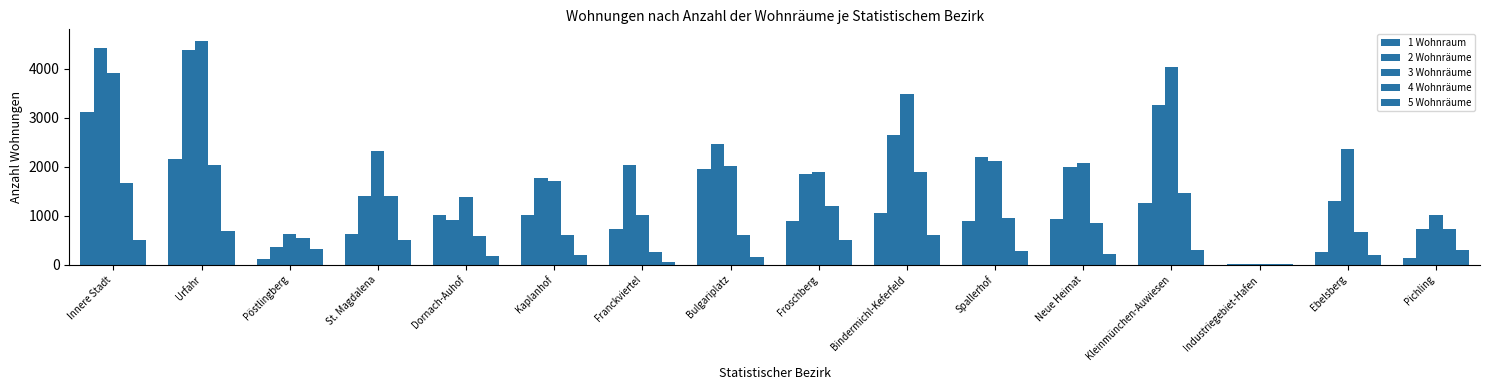

Reading left to right, list all the values displayed in this chart.

1 Wohnraum: Innere Stadt=3117	Urfahr=2162	Pöstlingberg=121	St. Magdalena=621	Dornach-Auhof=1011	Kaplanhof=1022	Franckviertel=734	Bulgariplatz=1944	Froschberg=900	Bindermichl-Keferfeld=1064	Spallerhof=894	Neue Heimat=938	Kleinmünchen-Auwiesen=1257	Industriegebiet-Hafen=16	Ebelsberg=261	Pichling=129
2 Wohnräume: Innere Stadt=4426	Urfahr=4388	Pöstlingberg=357	St. Magdalena=1396	Dornach-Auhof=918	Kaplanhof=1780	Franckviertel=2045	Bulgariplatz=2473	Froschberg=1860	Bindermichl-Keferfeld=2654	Spallerhof=2196	Neue Heimat=1999	Kleinmünchen-Auwiesen=3254	Industriegebiet-Hafen=12	Ebelsberg=1304	Pichling=719
3 Wohnräume: Innere Stadt=3924	Urfahr=4581	Pöstlingberg=620	St. Magdalena=2325	Dornach-Auhof=1391	Kaplanhof=1704	Franckviertel=1022	Bulgariplatz=2020	Froschberg=1890	Bindermichl-Keferfeld=3485	Spallerhof=2118	Neue Heimat=2076	Kleinmünchen-Auwiesen=4037	Industriegebiet-Hafen=11	Ebelsberg=2358	Pichling=1011
4 Wohnräume: Innere Stadt=1676	Urfahr=2040	Pöstlingberg=548	St. Magdalena=1412	Dornach-Auhof=590	Kaplanhof=605	Franckviertel=254	Bulgariplatz=598	Froschberg=1200	Bindermichl-Keferfeld=1883	Spallerhof=943	Neue Heimat=845	Kleinmünchen-Auwiesen=1455	Industriegebiet-Hafen=9	Ebelsberg=667	Pichling=723
5 Wohnräume: Innere Stadt=508	Urfahr=681	Pöstlingberg=315	St. Magdalena=511	Dornach-Auhof=169	Kaplanhof=200	Franckviertel=58	Bulgariplatz=150	Froschberg=496	Bindermichl-Keferfeld=602	Spallerhof=275	Neue Heimat=220	Kleinmünchen-Auwiesen=289	Industriegebiet-Hafen=9	Ebelsberg=201	Pichling=295